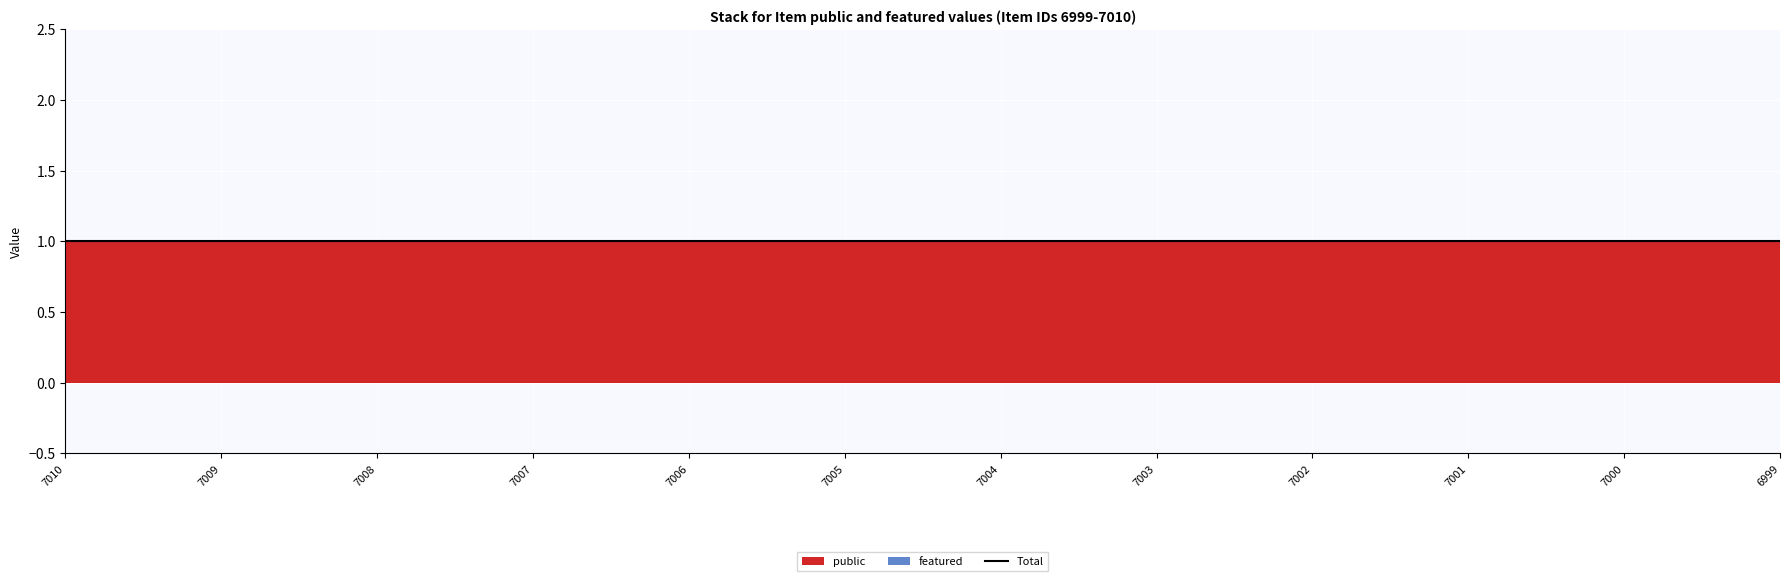

List the series in order of their peak value, lowest first.

featured, public